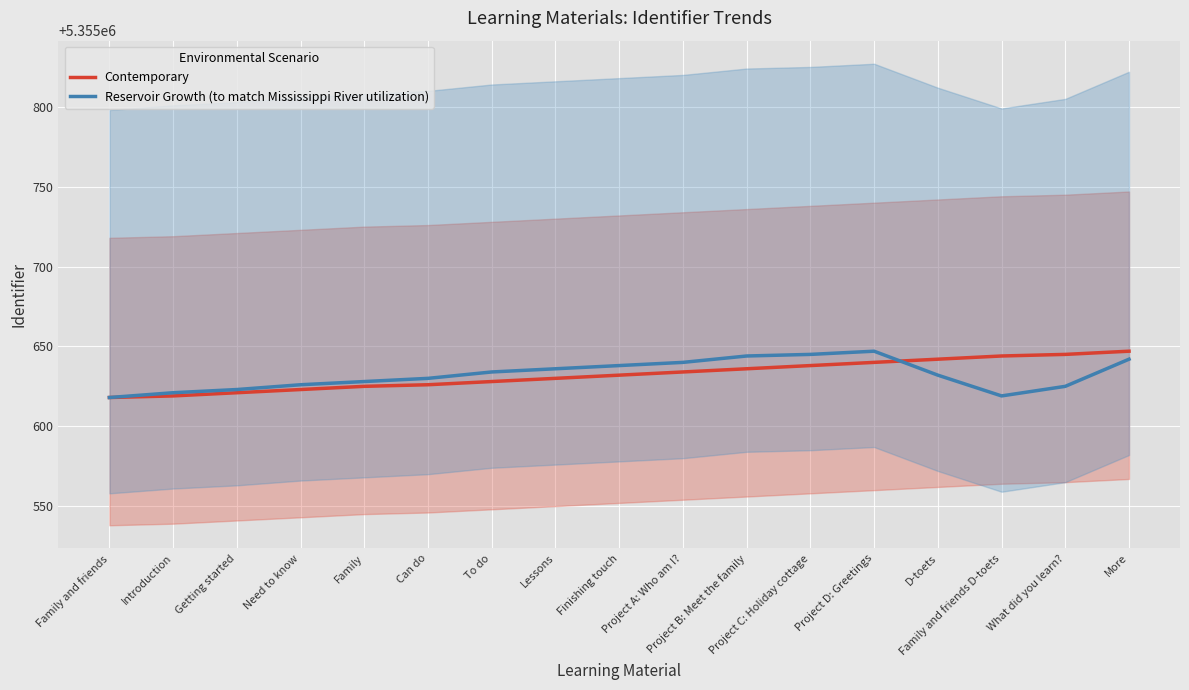

Is this an area chart (filled region under the line)?

No